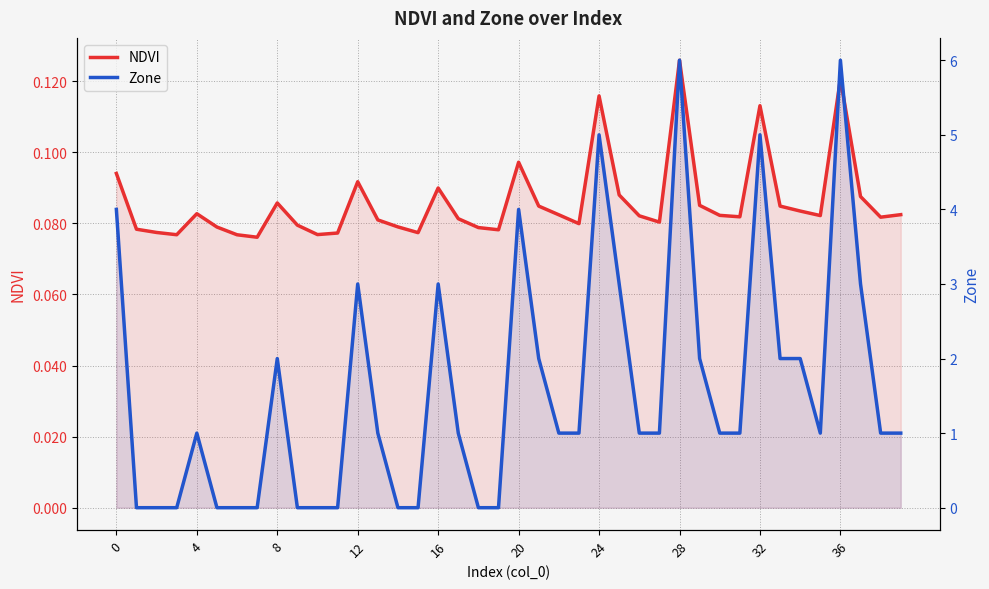

True or false: Zone and NDVI intersect in this chart.

True